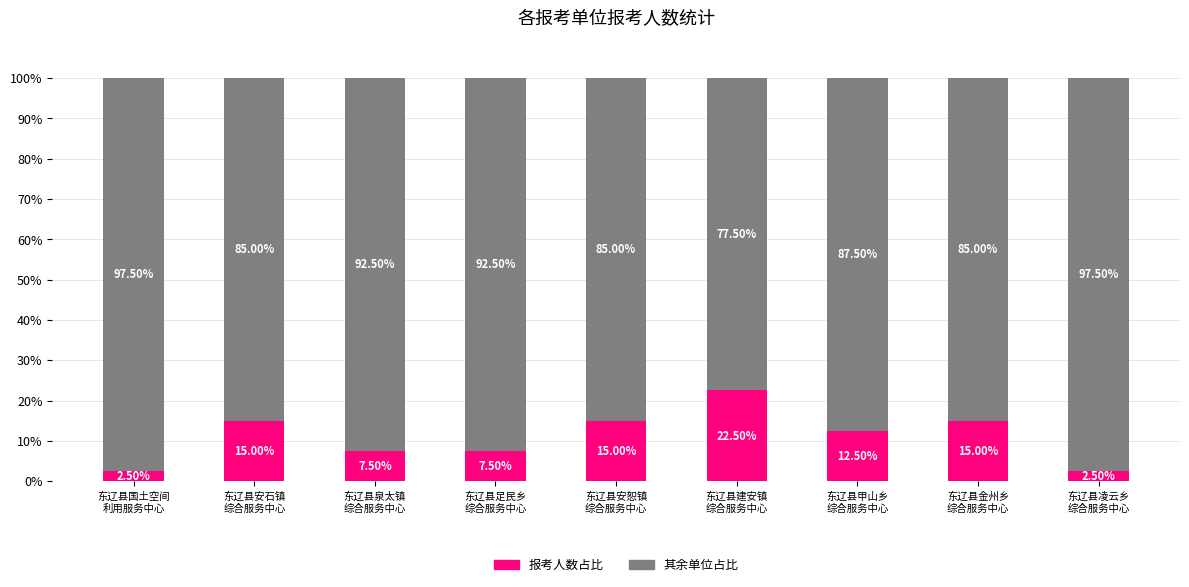

How many series are shown in this chart?

2